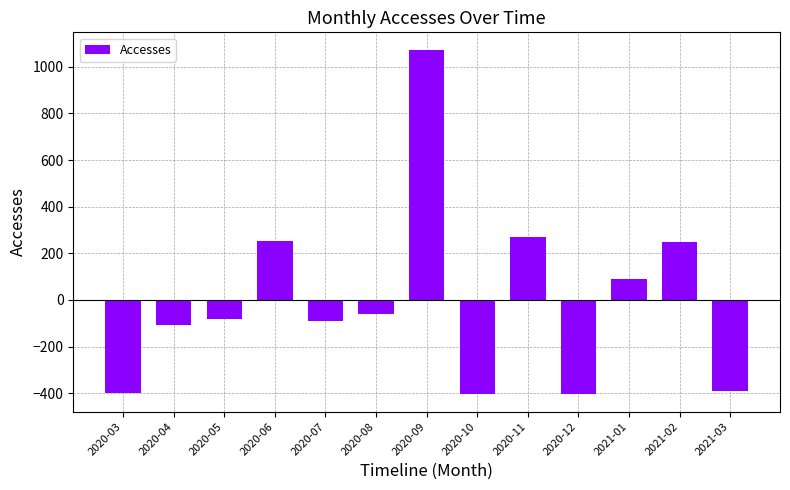

What is the approximate value at 2020-05?

-81.1